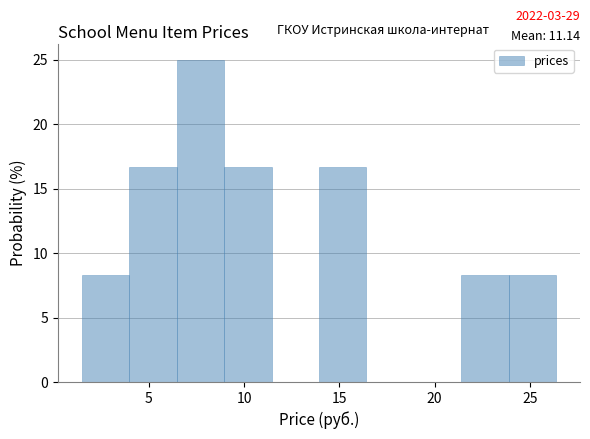

Over which range of the x-axis is the bar tallest?

6.5 to 9.0